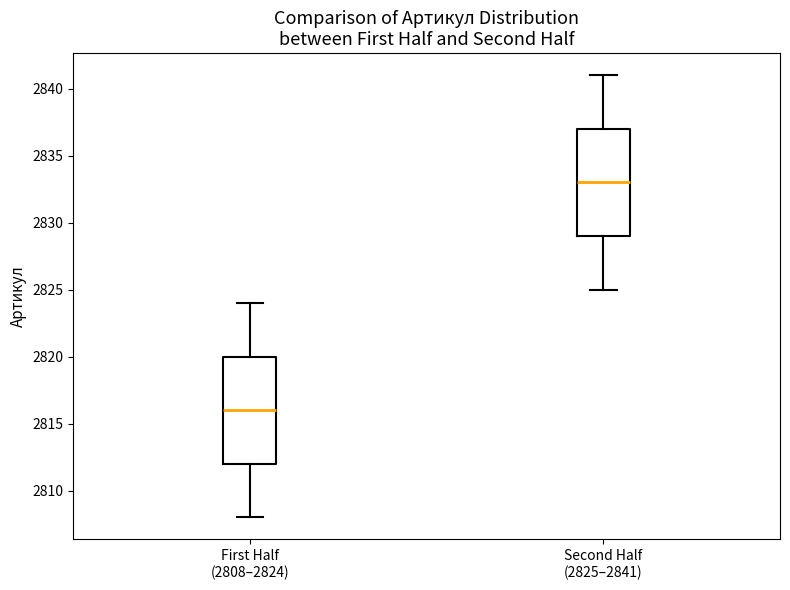

Which box has the lowest median line?

First Half (2808–2824)